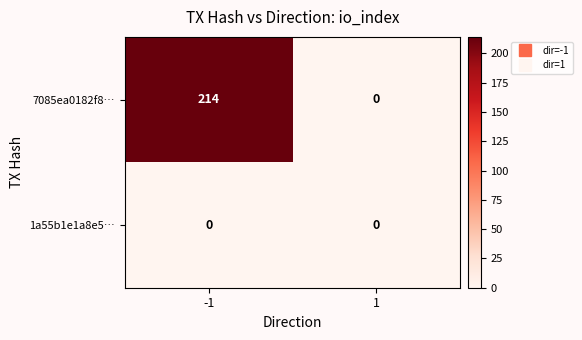

Rank the series at -1 from highest to lowest value.

7085ea0182f8…, 1a55b1e1a8e5…